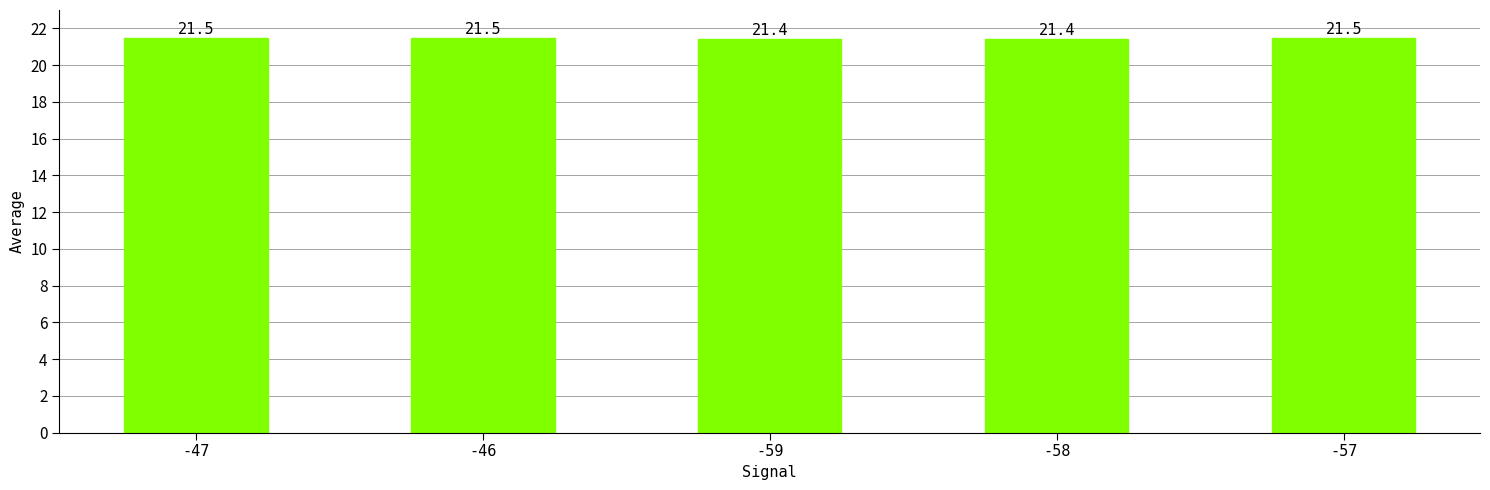

How many values are between 21 and 22?

5